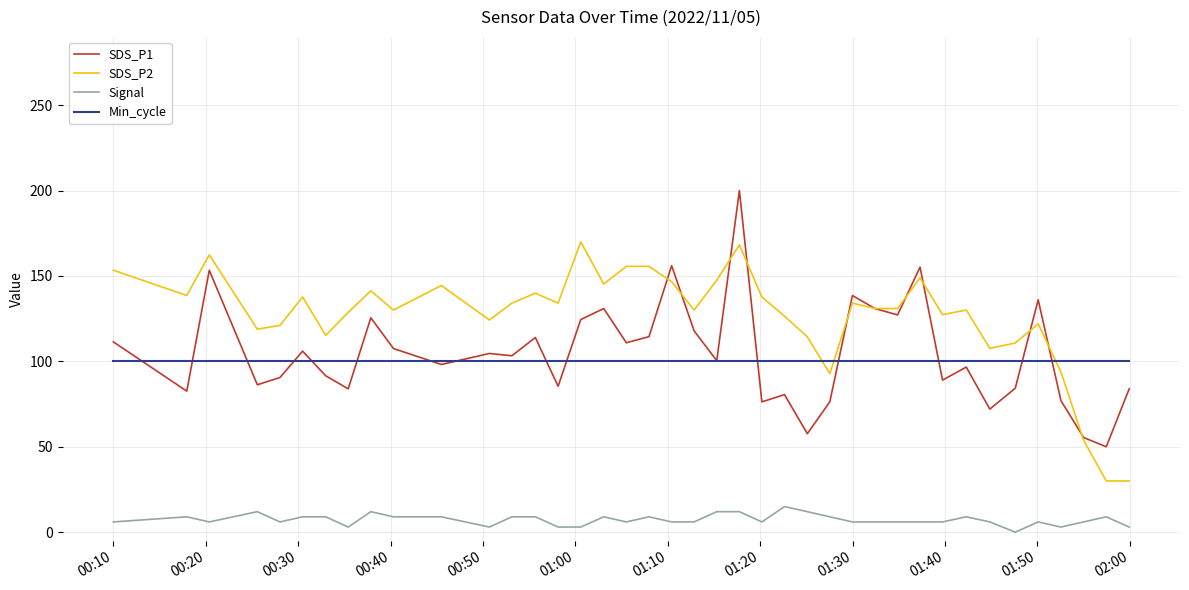

How many positive values does the Signal series have?

39